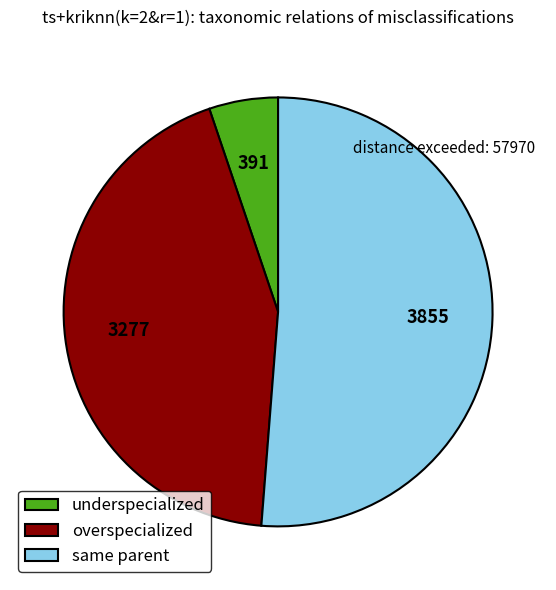

Which category has the biggest portion of the pie?

same parent